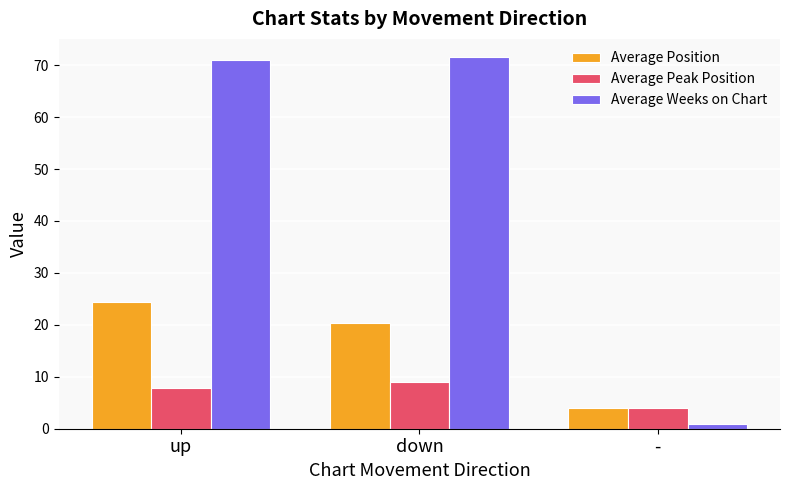

At which label does Average Peak Position reach its peak?

down